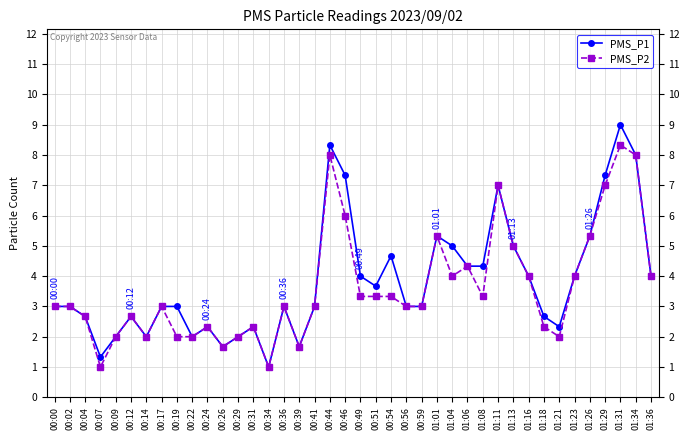

At which category is the sum across all series the highest?

01:31